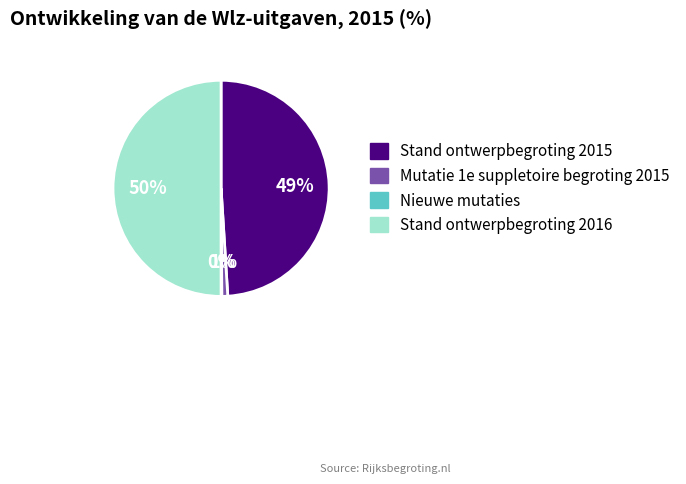

To the nearest percent, what is the difference between the largest and smallest slice percentages?

50%